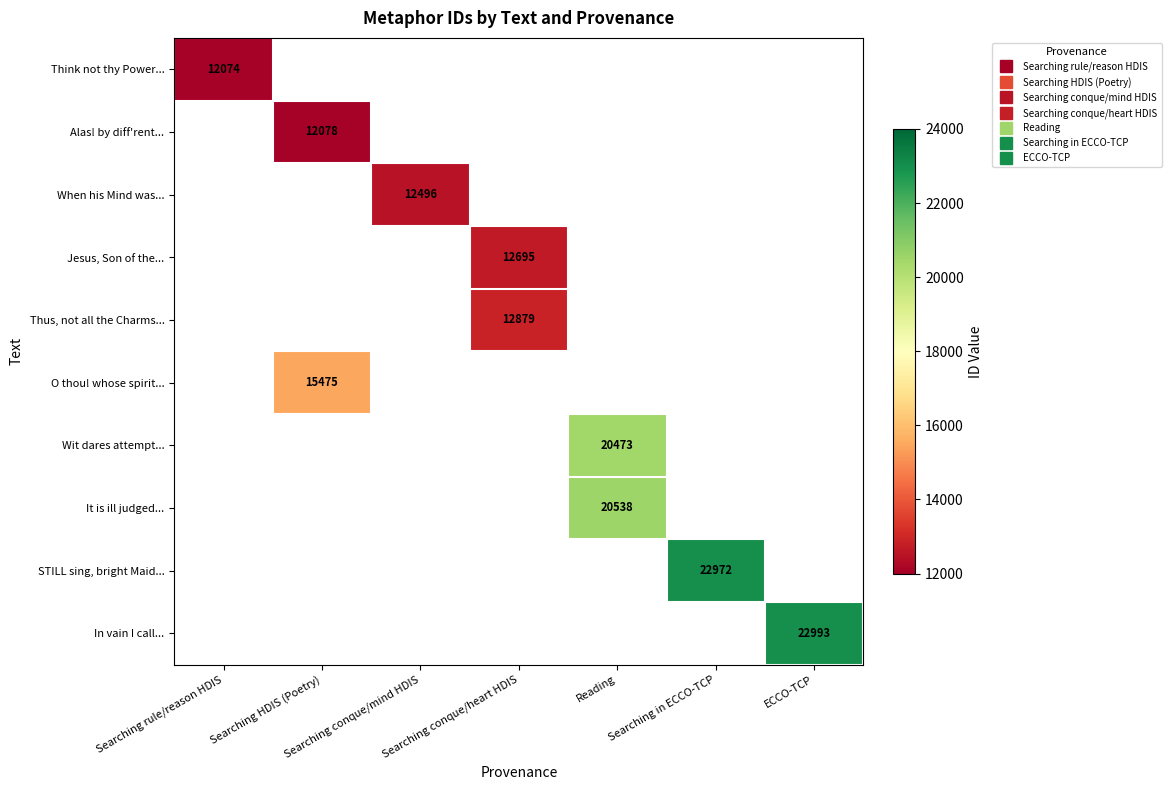

Between Searching conque/heart HDIS and ECCO-TCP, which is larger?

ECCO-TCP